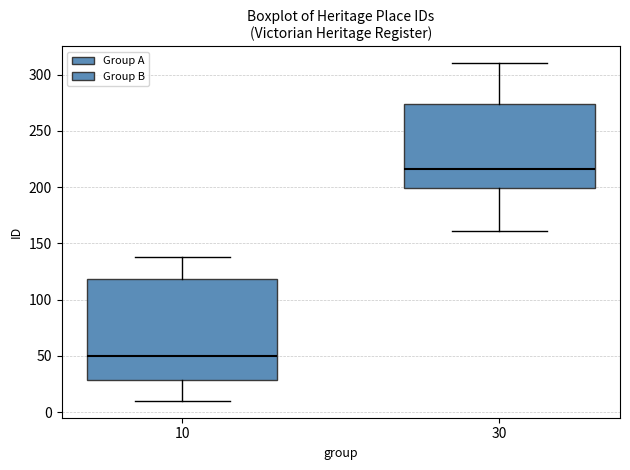

Reading left to right, read every box against the y-axis: the position of its median line, the range the box covers, and the ends of its whiskers. The values are not printed on the chart, so give them approximately, as read against the axis.

10: median 50, box 30 to 120, whiskers 10 to 140
30: median 215, box 200 to 275, whiskers 160 to 310